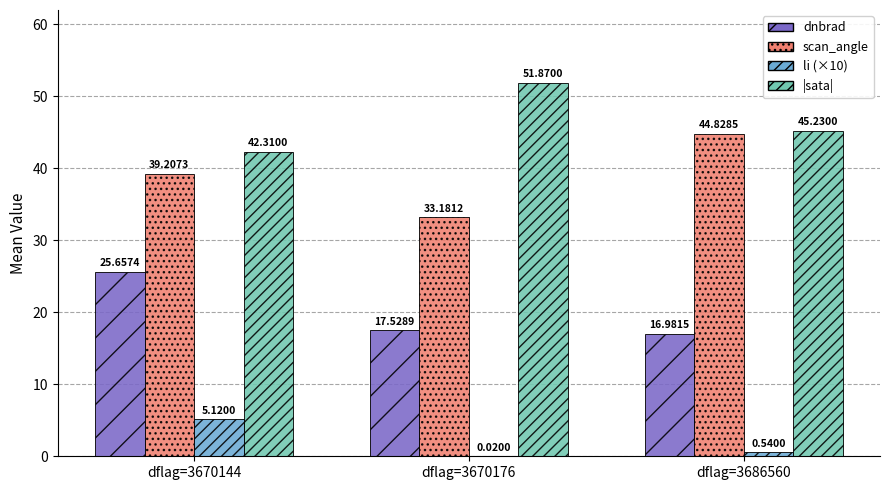

What is the total value across all series at dflag=3686560?

107.6